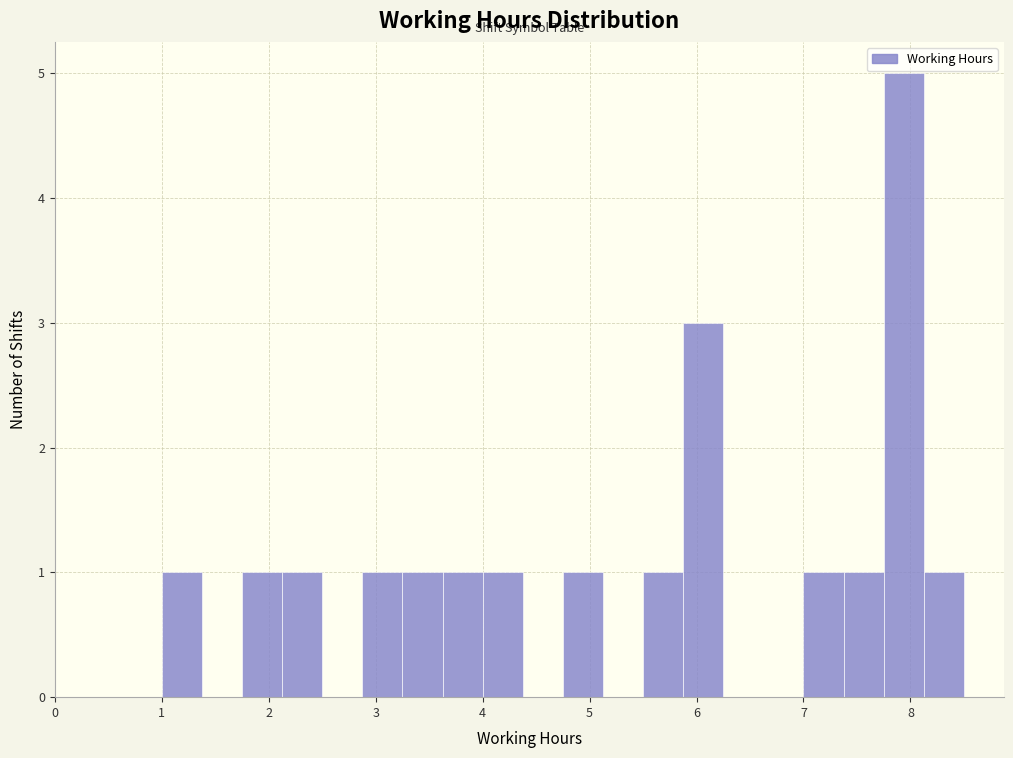

Read against the x-axis, roughly where is the centre of the tallest bar?

7.9